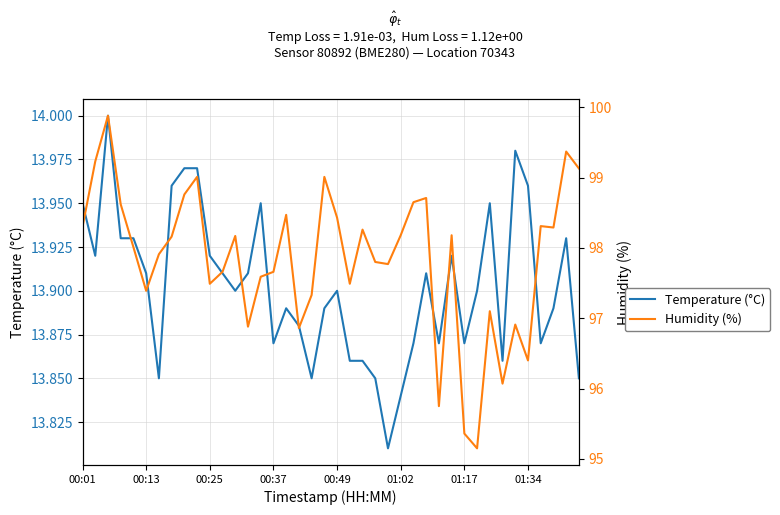

True or false: Temperature (°C) and Humidity (%) cross at least once.

False